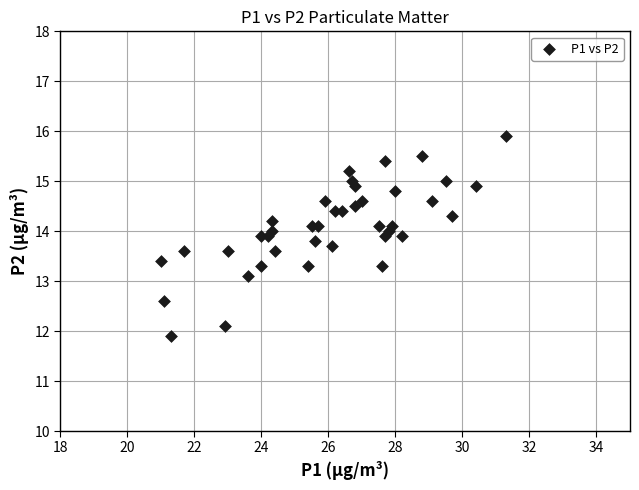

What Y value in the scatter plot is closest to 13?

13.1